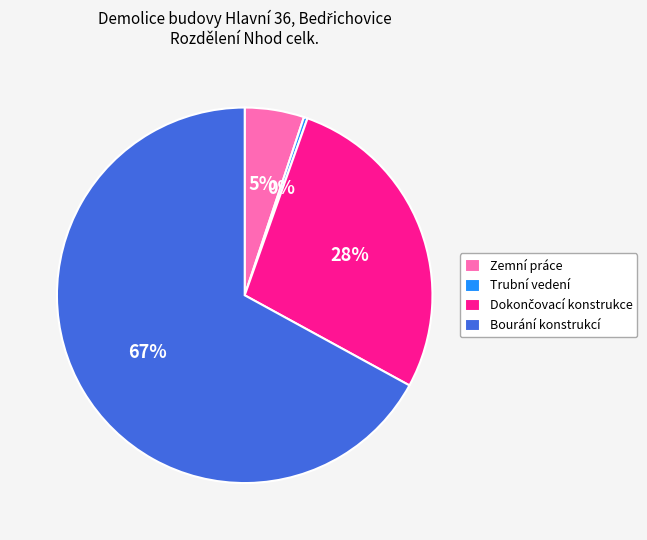

Is it true that Zemní práce is 5% of the pie?

True